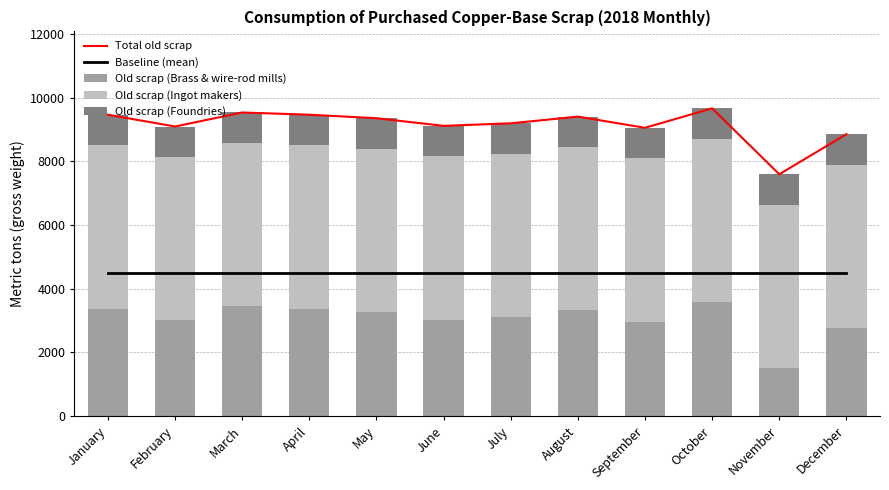

What is the lowest value of the Old scrap (Brass & wire-rod mills) series?

1510